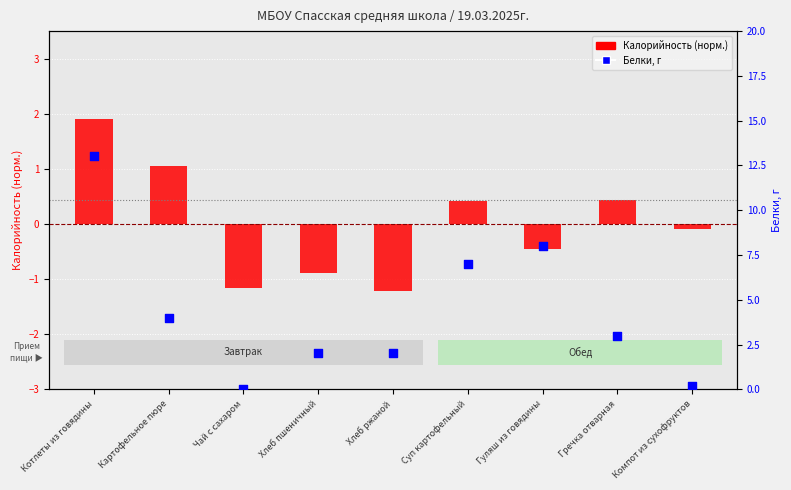

Which series has the widest spread of Y values?

Белки, г